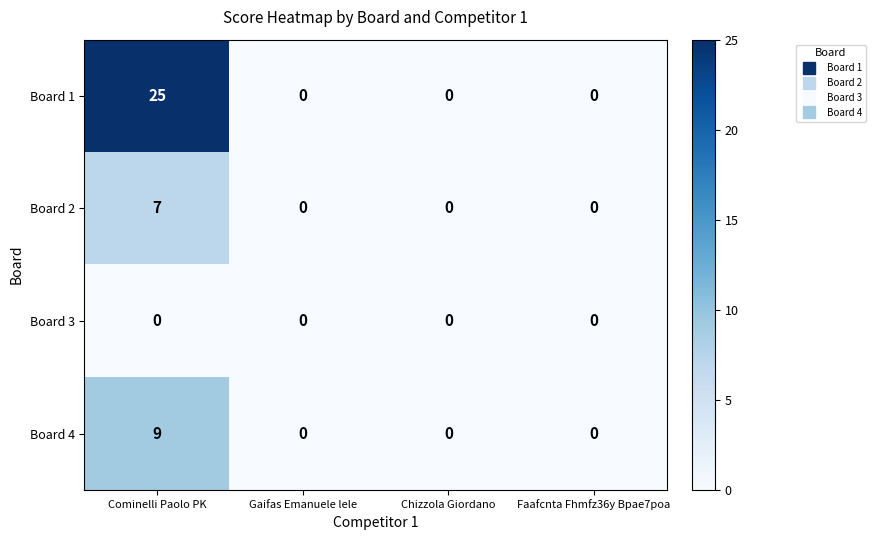

At which label does Board 2 reach its peak?

Cominelli Paolo PK